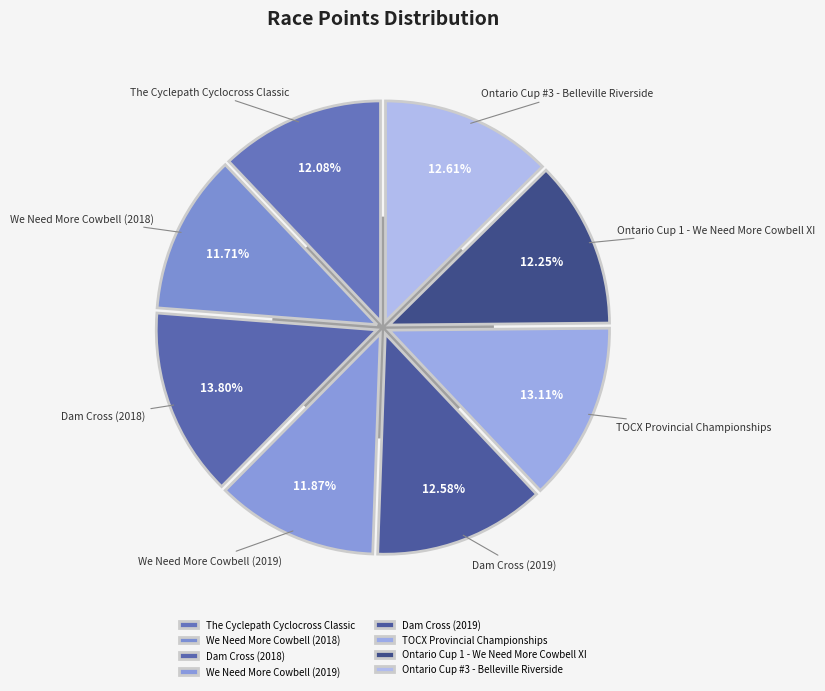

What is the ratio of the value at Dam Cross (2018) to the value at We Need More Cowbell (2019)?

1.2